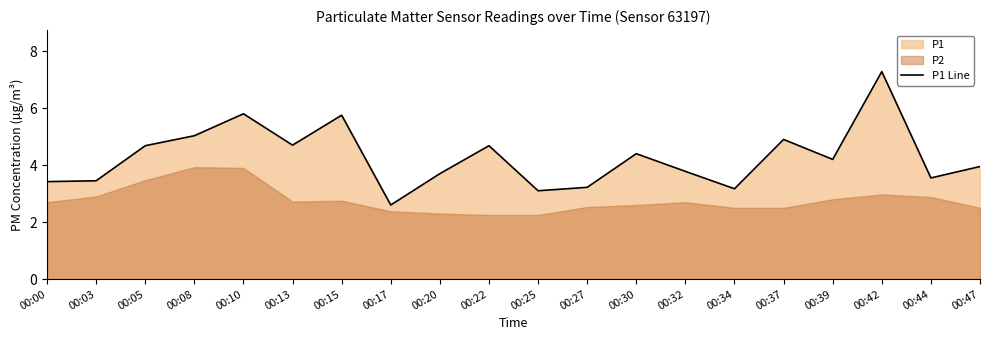

How many values are below 4?

10